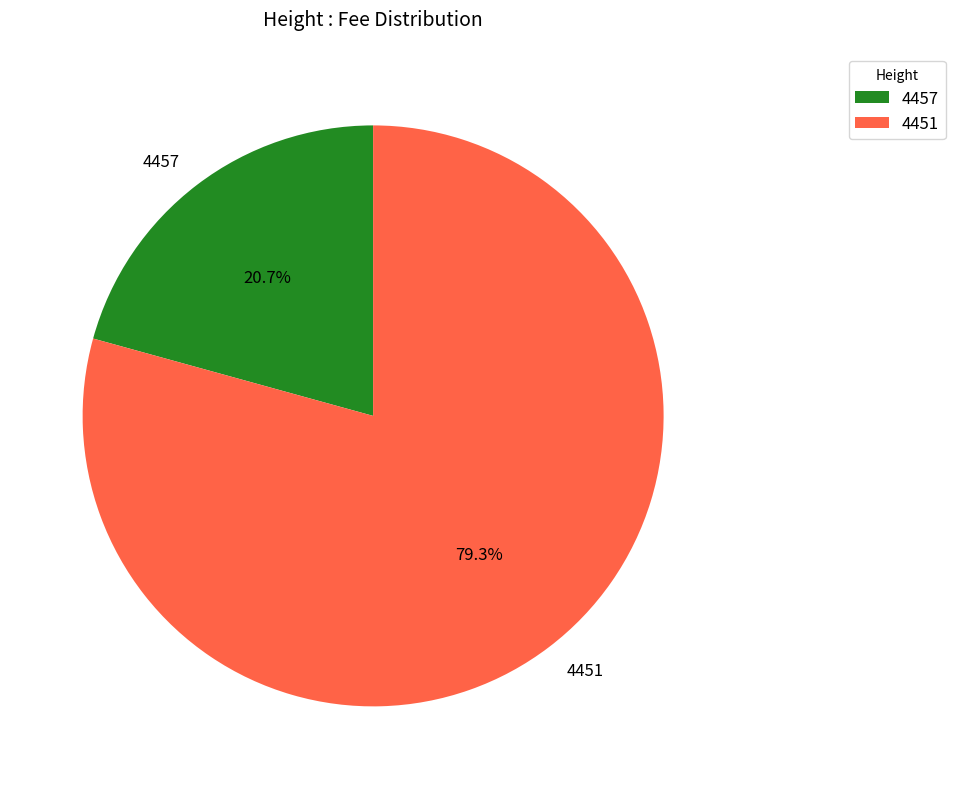

Which category accounts for the majority?

4451